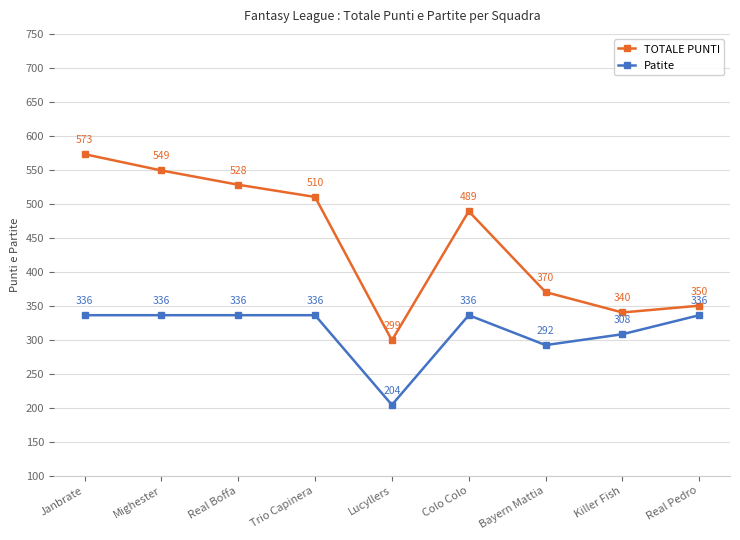

Count the number of data series in this chart.

2